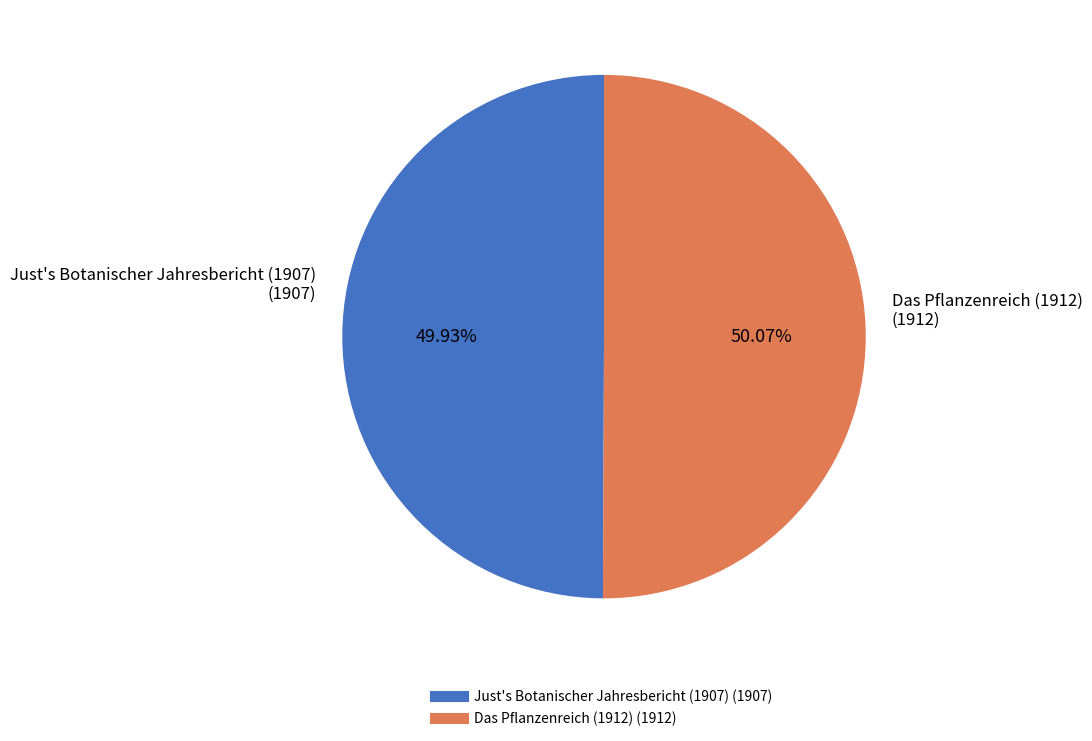

To the nearest percent, what portion does Just's Botanischer Jahresbericht (1907) represent?

50%